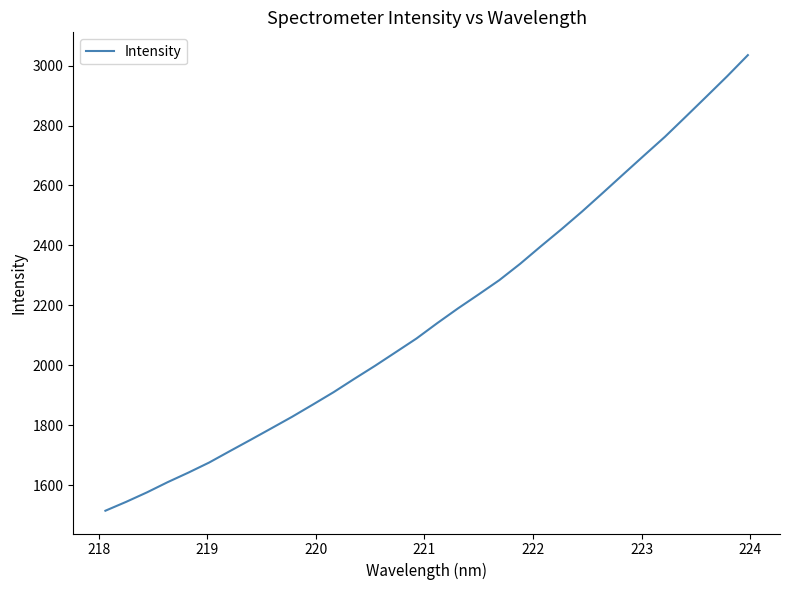

What is the difference between the second highest and minimum values?

1449.8